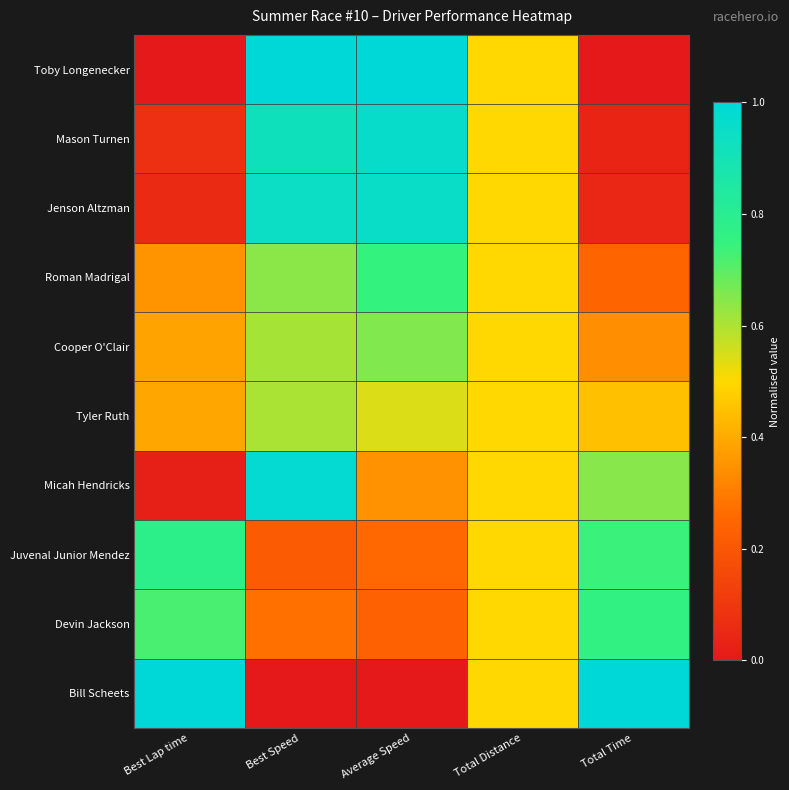

At which category does the chart reach its minimum across all series?

Best Lap time